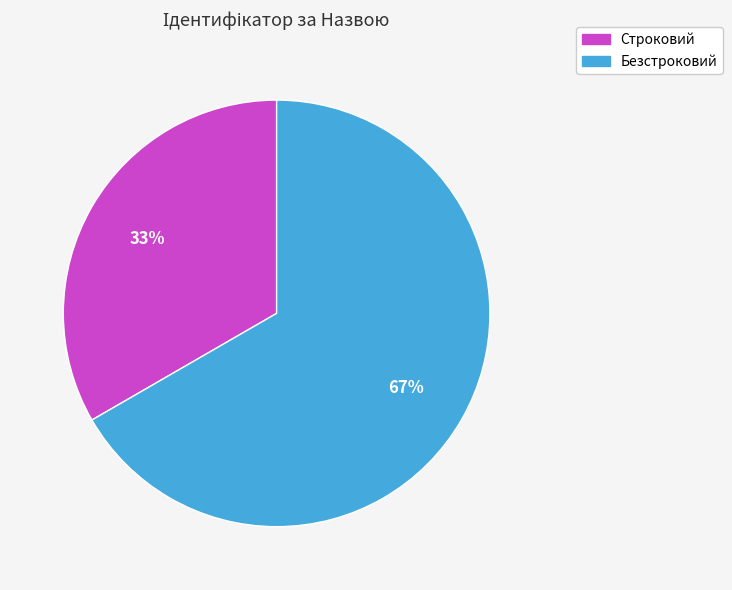

True or false: Строковий accounts for 27% of the total.

False